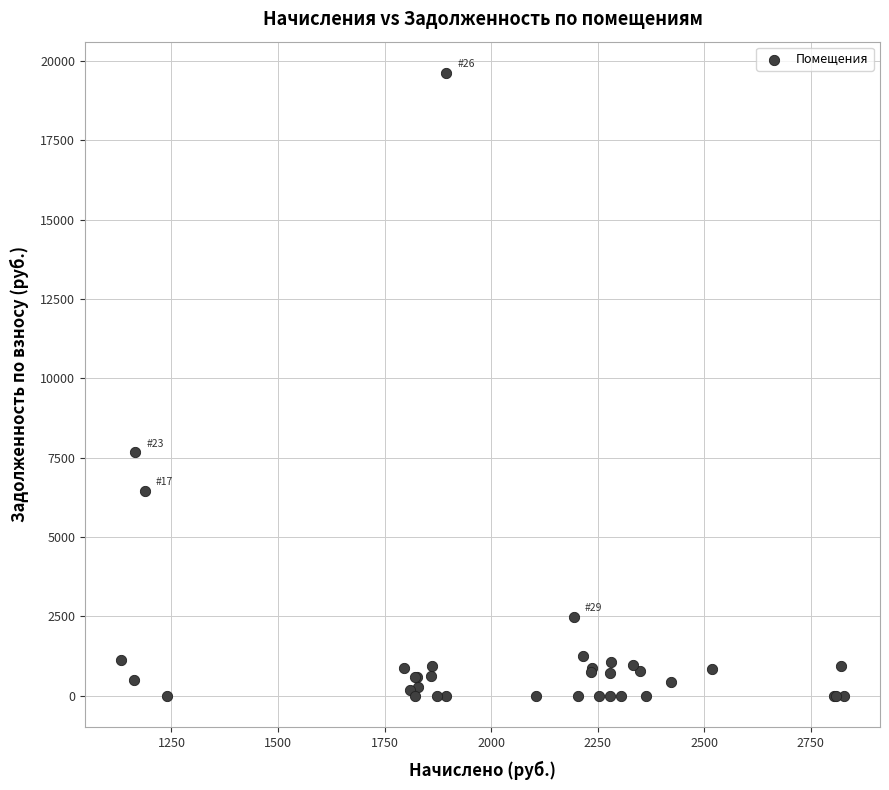

What Y value in the scatter plot is closest to 9809?

7670.6